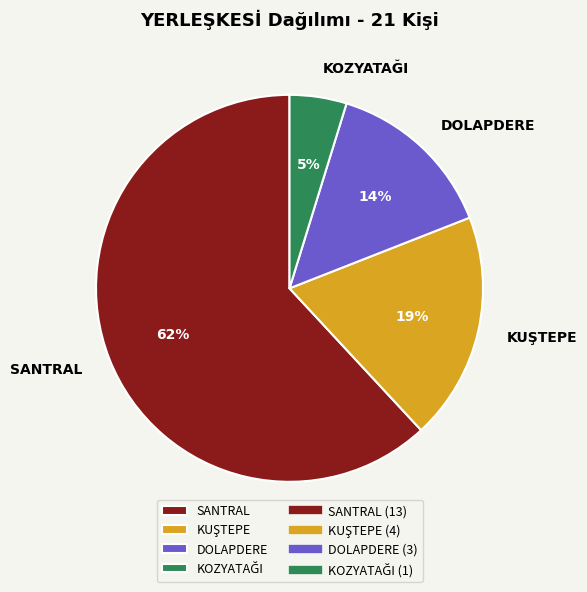

Combined, do SANTRAL and DOLAPDERE account for over 50%?

Yes